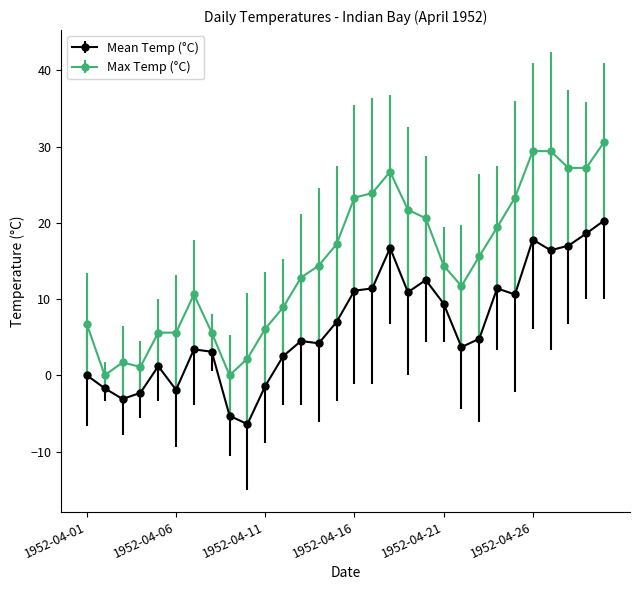

Which series has the largest total across all categories?

Max Temp (°C)